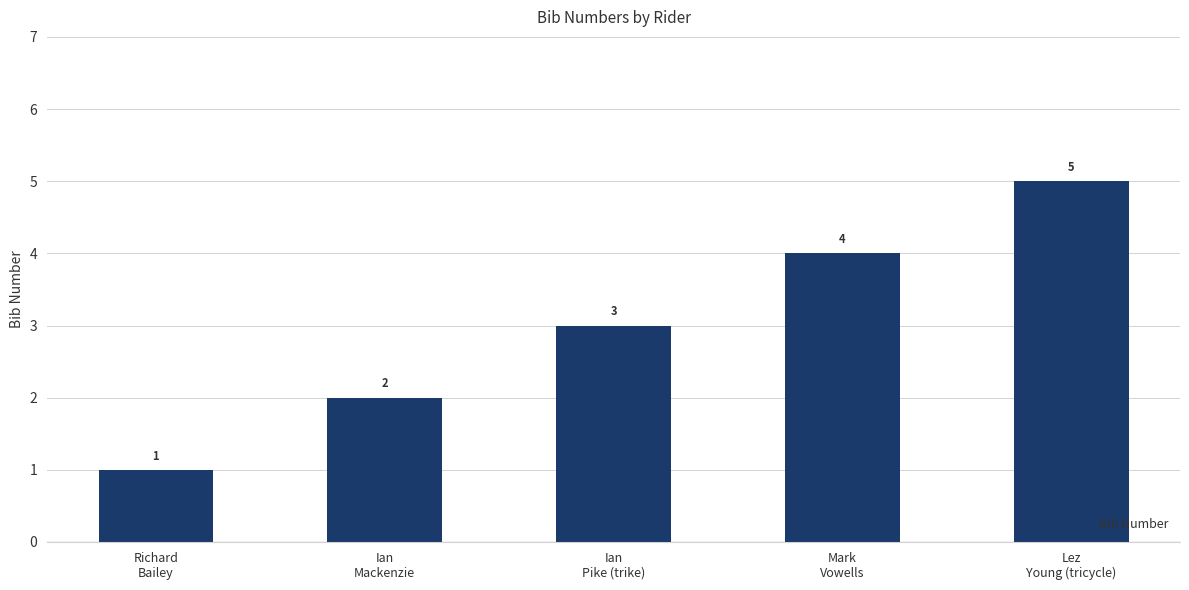

What is the sum of all values?

15